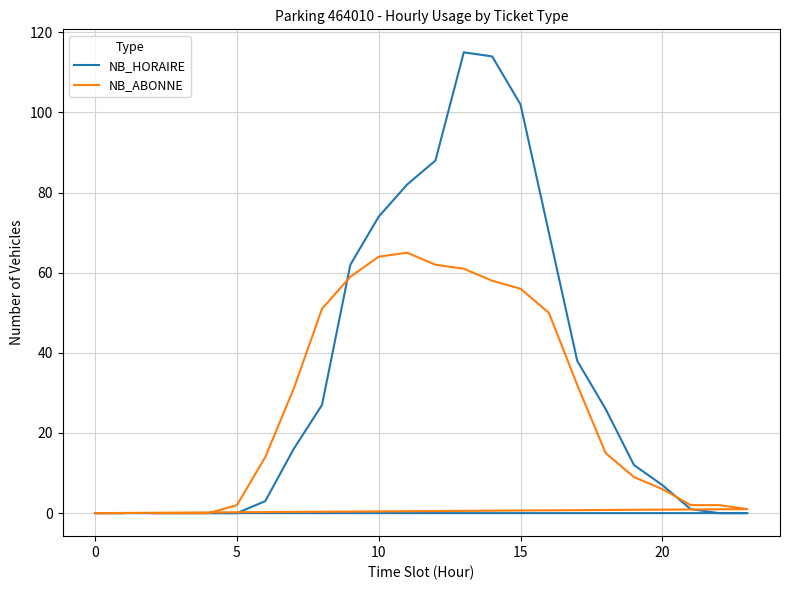

What are all the series names shown in the legend?

NB_HORAIRE, NB_ABONNE